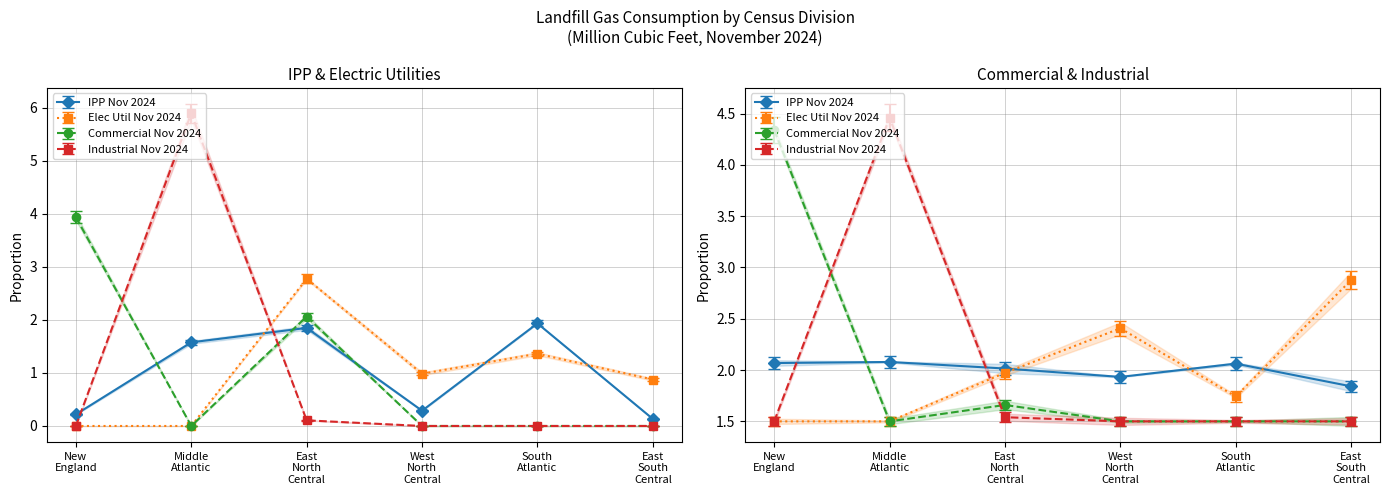

What is the difference between the IPP Nov 2024 values at South Atlantic and New England?

1.7